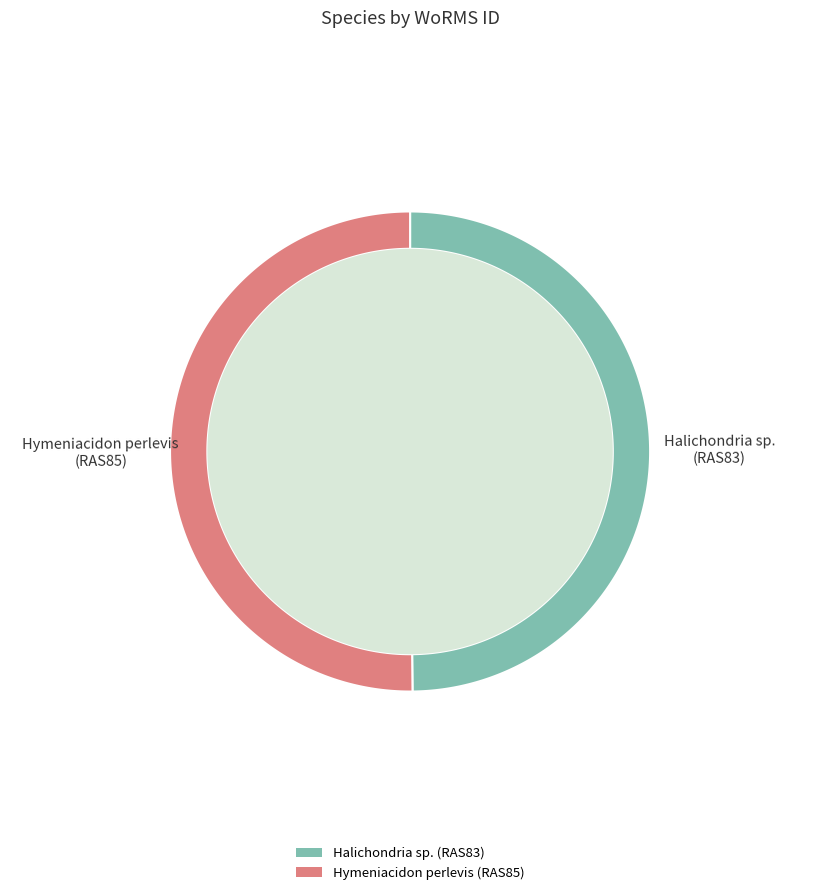

What percentage is the Hymeniacidon perlevis slice, to the nearest percent?

50%